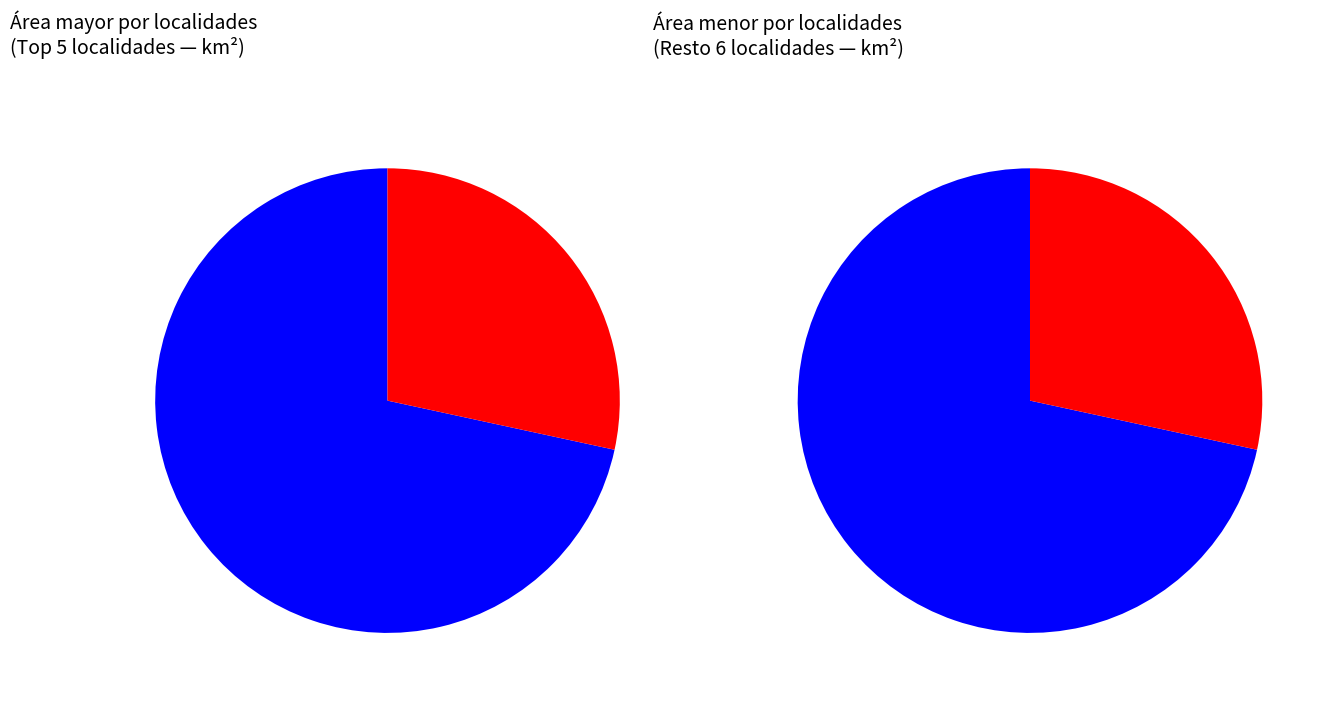

What is the largest slice in the pie chart?

Yajalón